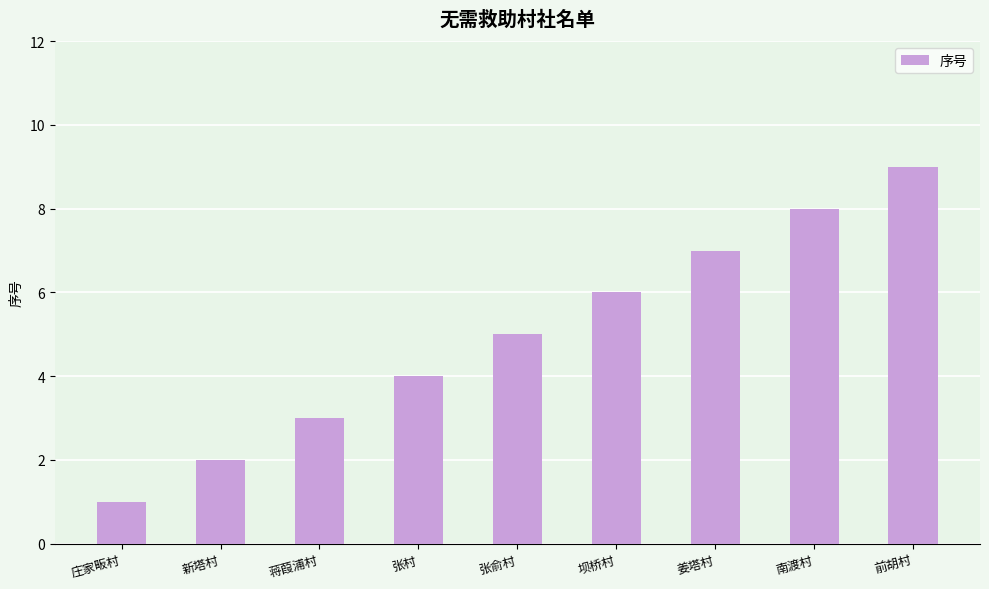

Rank the categories by value from lowest to highest.

庄家畈村, 新塔村, 蒋葭浦村, 张村, 张俞村, 坝桥村, 姜塔村, 南渡村, 前胡村